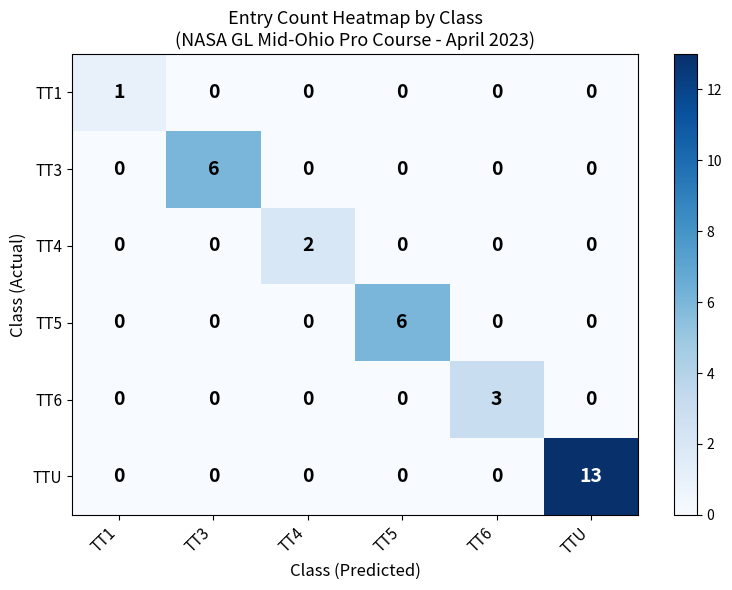

The value of TT1 at TT5 is 0. True or false?

True